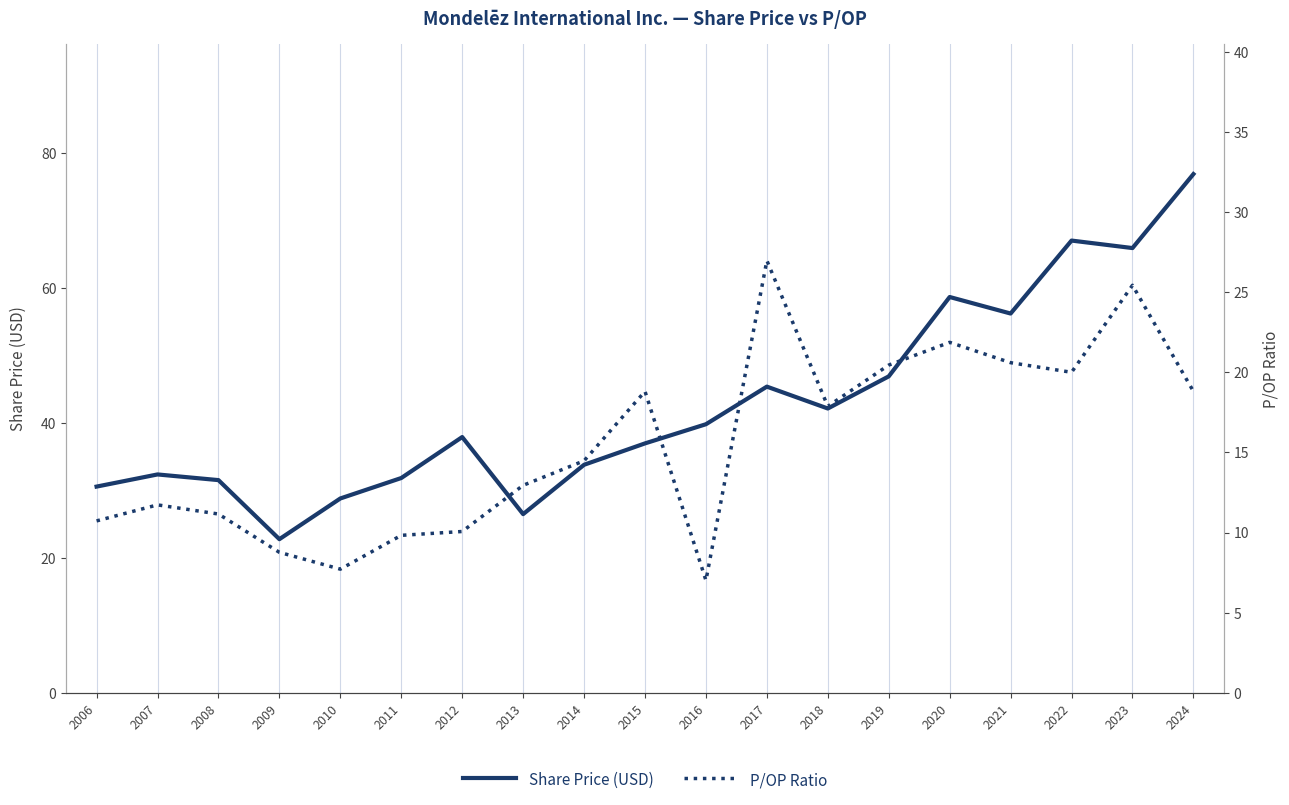

At which category is the sum across all series the highest?

2024